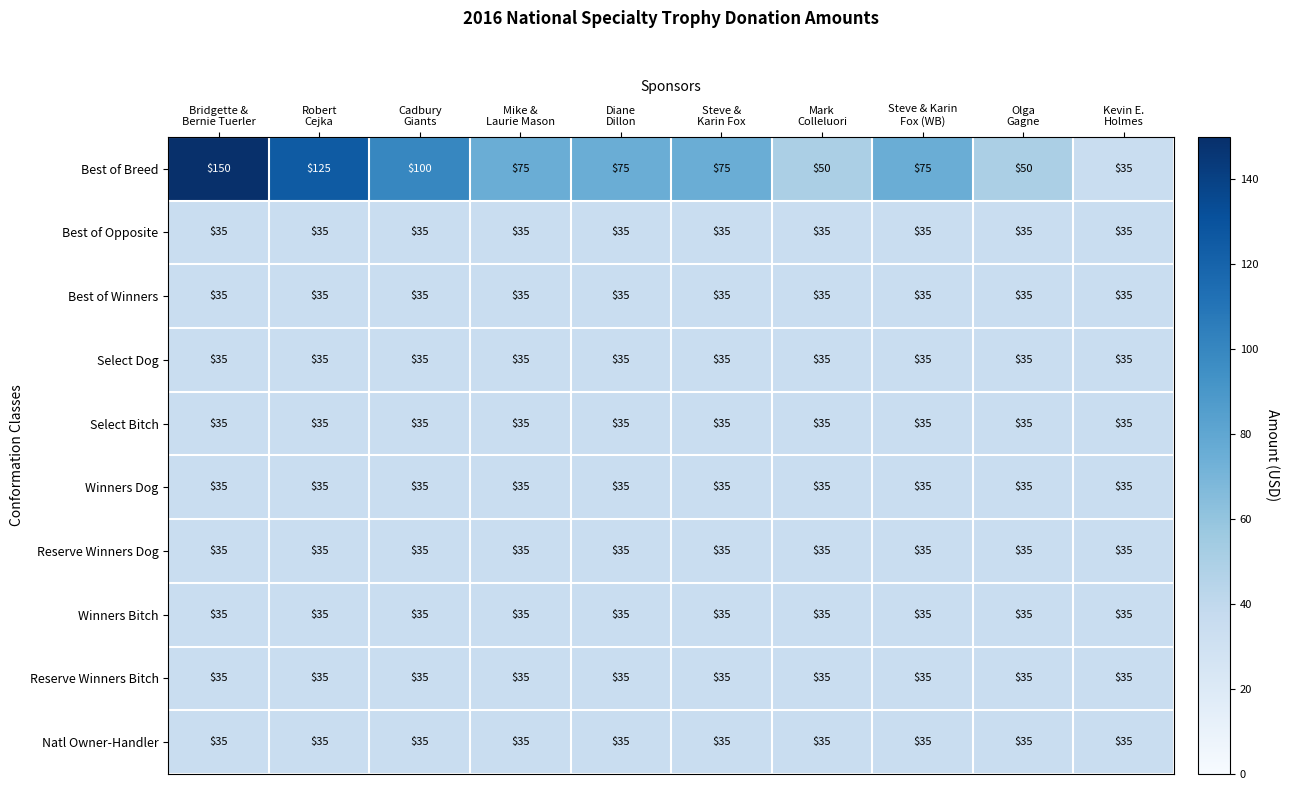

How many series are shown in this chart?

10